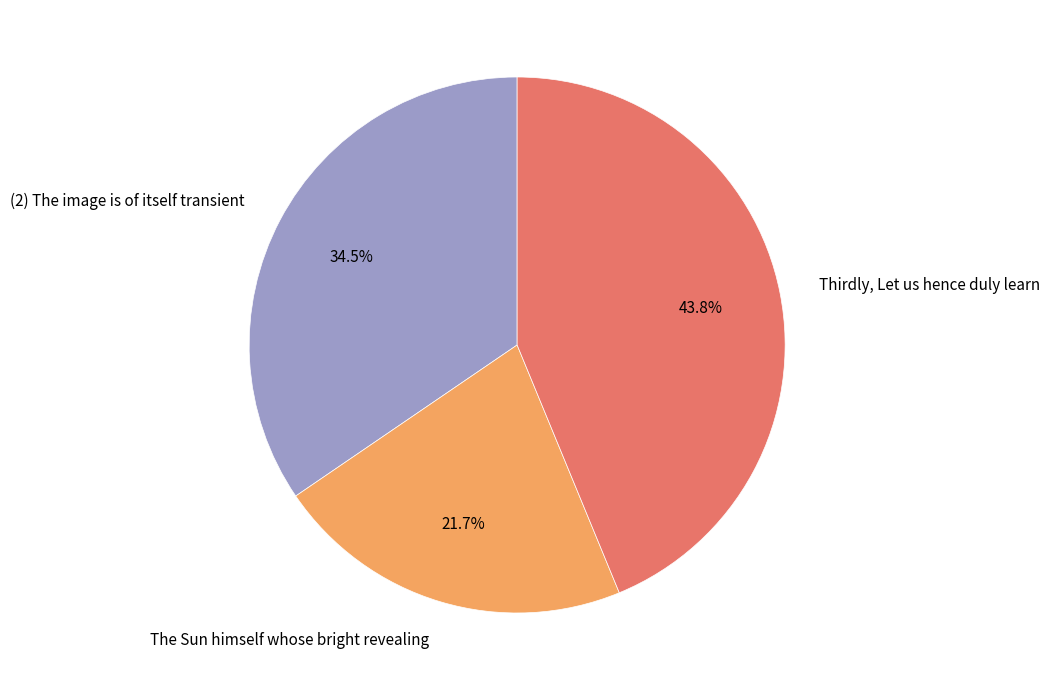

What is the smallest slice in the pie chart?

The Sun himself whose bright revealing